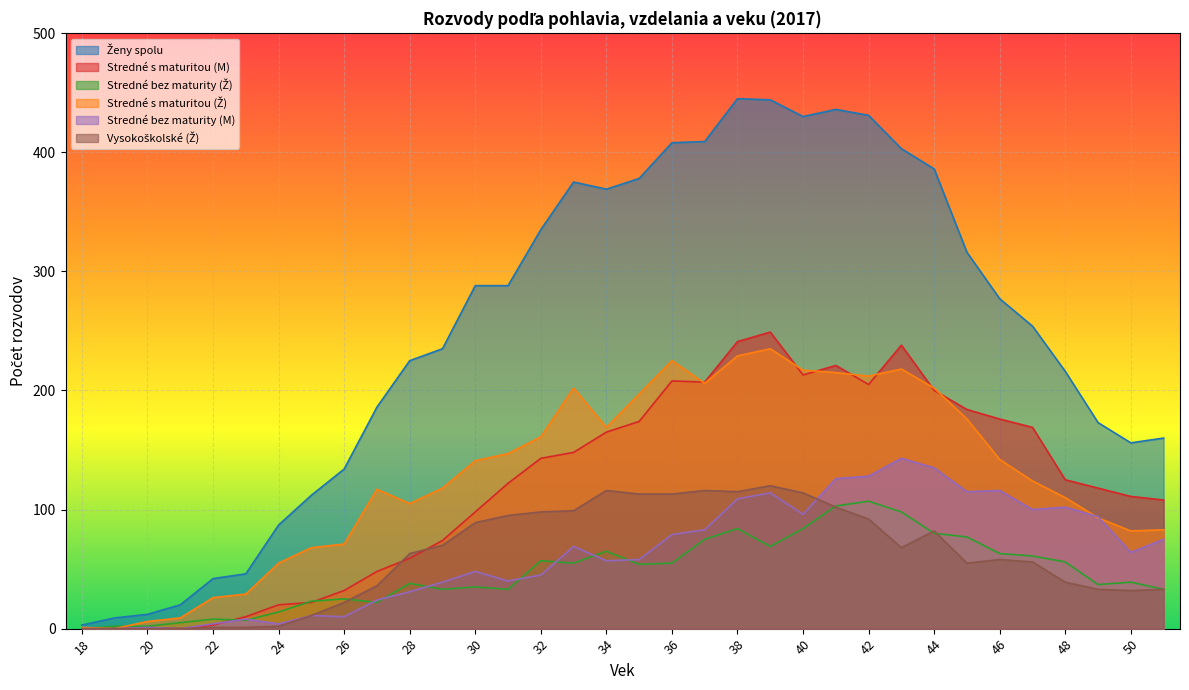

Reading left to right, what are all the values shown in this chart?

Ženy spolu: 3	9	12	20	42	46	87	112	134	186	225	235	288	288	335	375	369	378	408	409	445	444	430	436	431	403	386	316	277	254	216	173	156	160
Stredné s maturitou (M): 0	0	1	0	3	10	20	22	32	48	59	74	98	122	143	148	165	174	208	207	241	249	213	221	205	238	200	184	176	169	125	118	111	108
Stredné bez maturity (Ž): 0	2	2	5	8	7	14	23	25	22	38	33	35	33	57	55	65	54	55	75	84	69	84	103	107	98	80	77	63	61	56	37	39	33
Stredné s maturitou (Ž): 1	0	6	9	26	29	55	68	71	117	105	118	141	147	161	202	169	197	225	206	229	235	217	215	212	218	202	176	142	124	110	93	82	83
Stredné bez maturity (M): 0	0	1	0	4	8	4	11	10	24	31	39	48	40	45	69	57	58	79	83	109	114	96	126	128	143	135	115	116	100	102	94	64	75
Vysokoškolské (Ž): 0	0	0	0	1	1	2	11	22	36	63	70	89	95	98	99	116	113	113	116	115	120	114	102	92	68	82	55	58	56	39	33	32	33